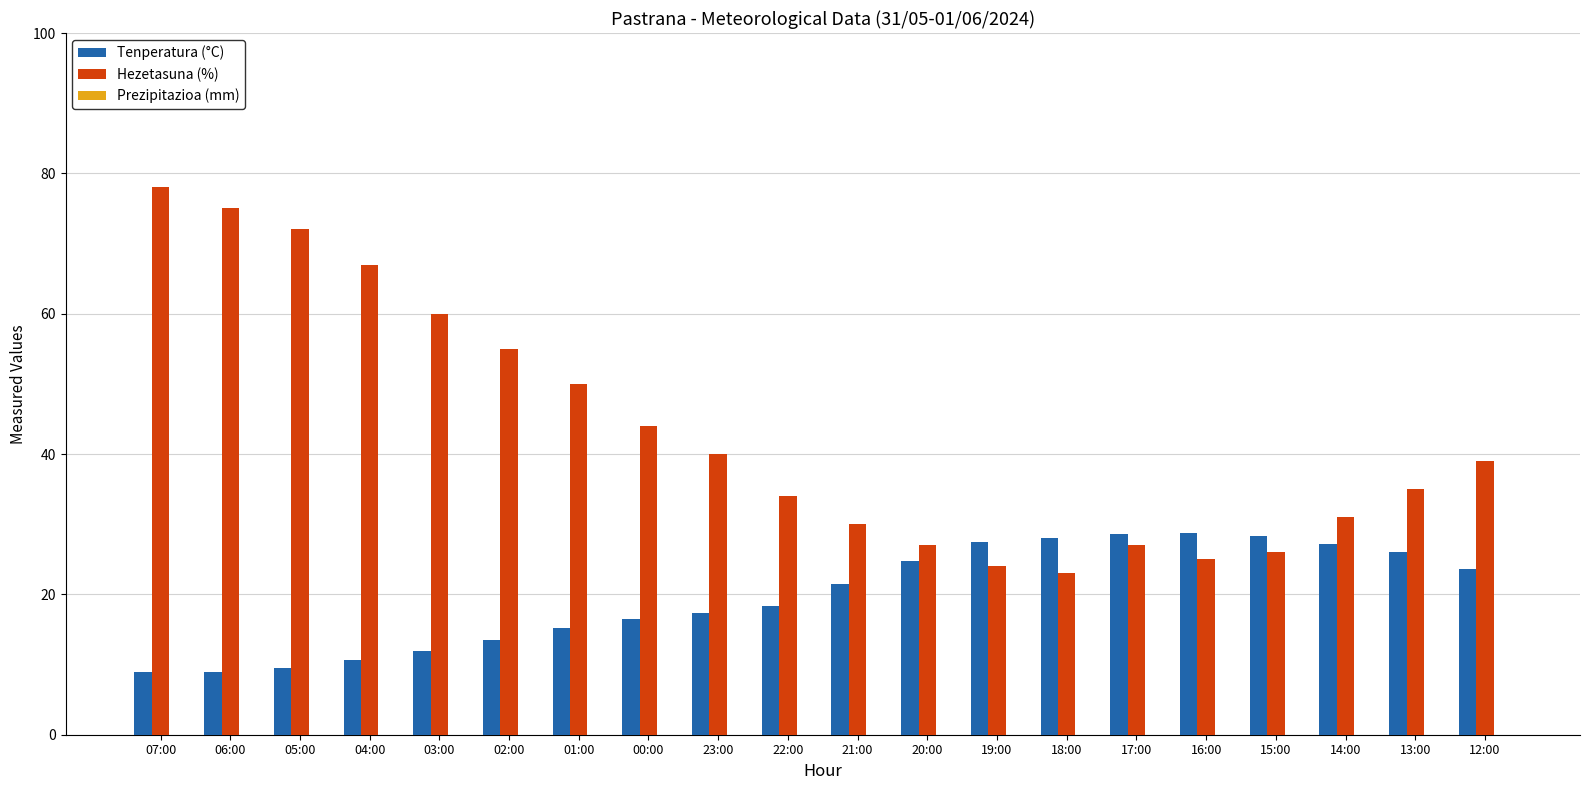

What is the minimum value shown in the chart?

9.0